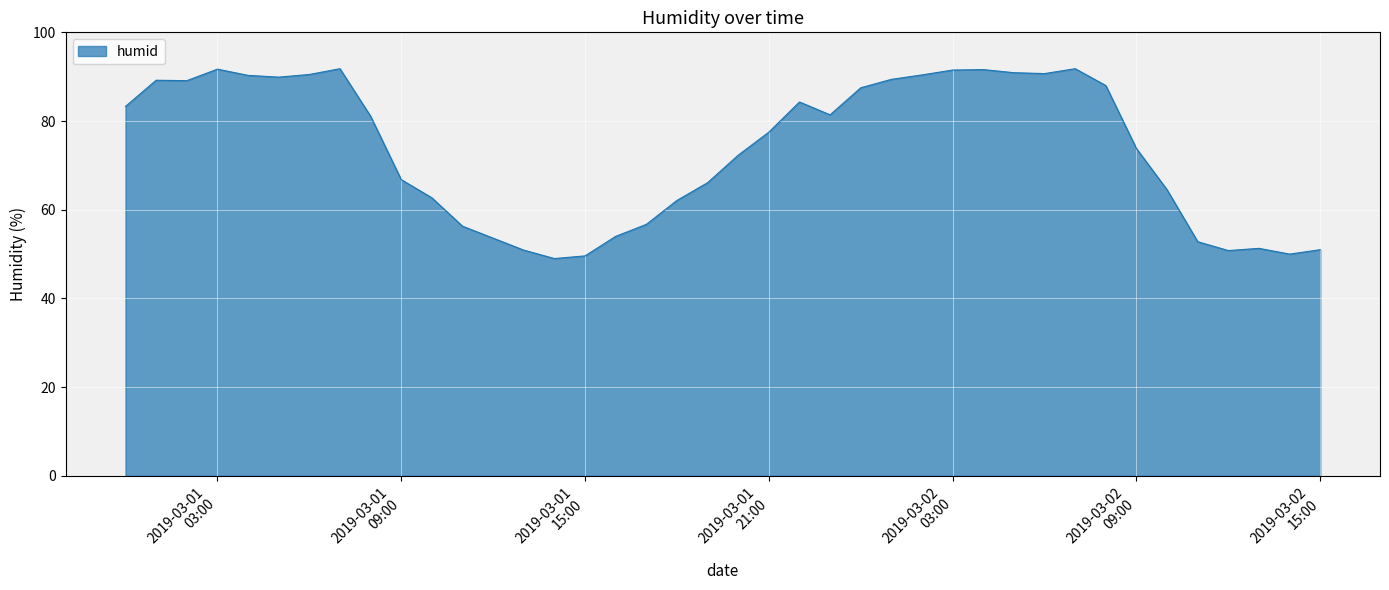

What is the minimum value shown in the chart?

49.0